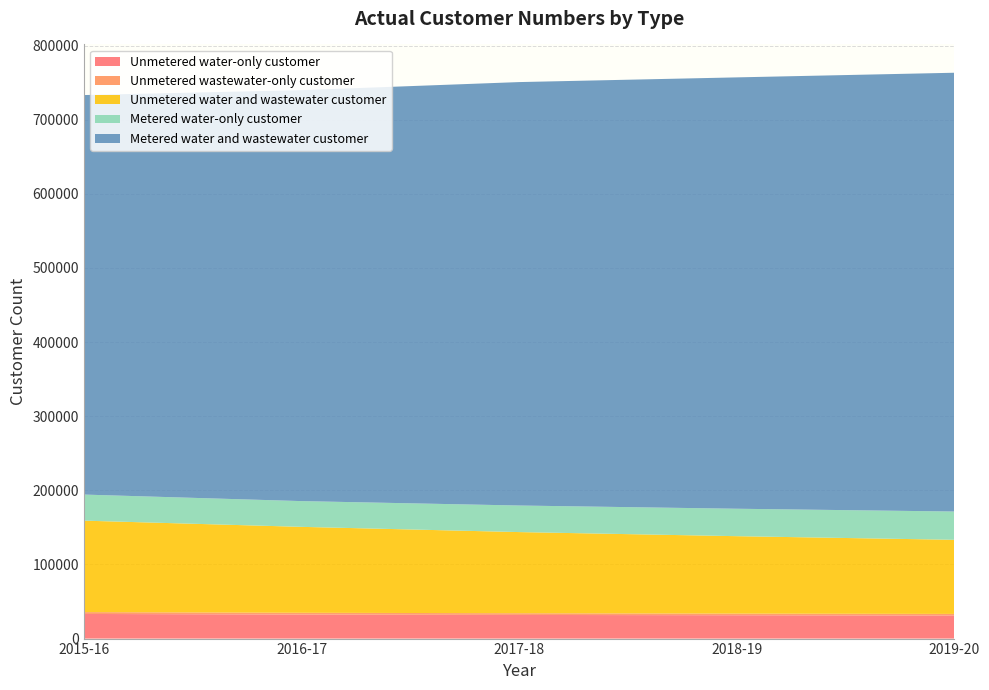

Reading right to left, what are all the values shown in this chart?

Unmetered water-only customer: 2019-20=31105	2018-19=31480	2017-18=31903	2016-17=32440	2015-16=33235
Unmetered wastewater-only customer: 2019-20=2187	2018-19=2242	2017-18=2304	2016-17=2384	2015-16=2475
Unmetered water and wastewater customer: 2019-20=99977	2018-19=104433	2017-18=109475	2016-17=115912	2015-16=123406
Metered water-only customer: 2019-20=38147	2018-19=37029	2017-18=35843	2016-17=34738	2015-16=35175
Metered water and wastewater customer: 2019-20=591985	2018-19=581953	2017-18=571272	2016-17=554425	2015-16=538993